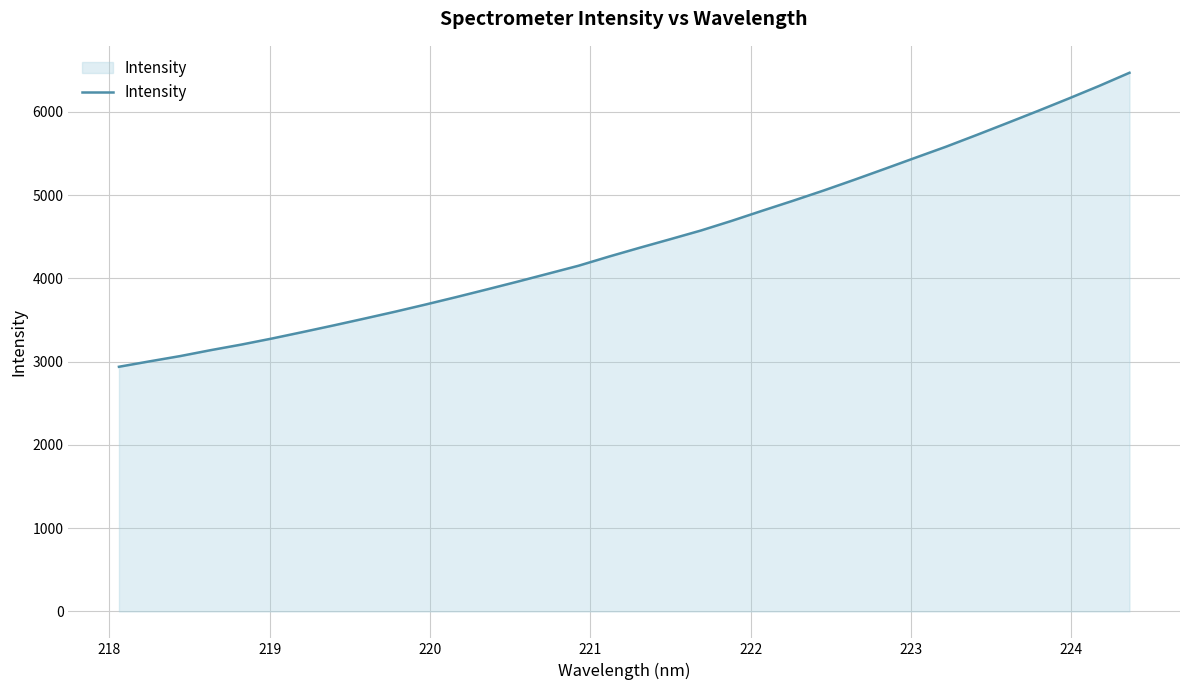

What is the maximum value shown in the chart?

6468.7